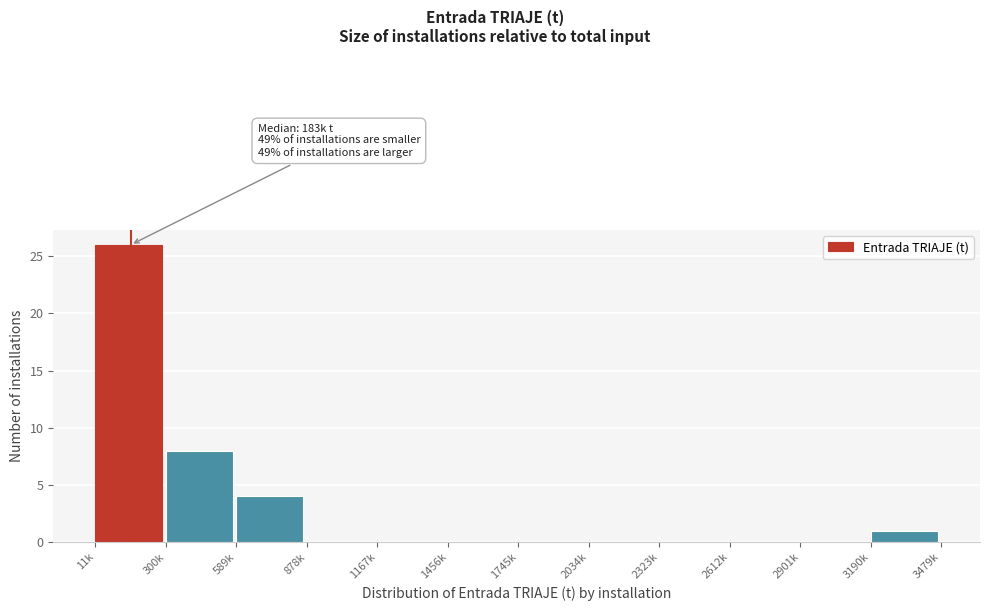

Reading left to right, transcribe all the data shown in this chart.

11k=26	300k=8	589k=4	878k=0	1167k=0	1456k=0	1745k=0	2034k=0	2323k=0	2612k=0	2901k=0	3190k=1